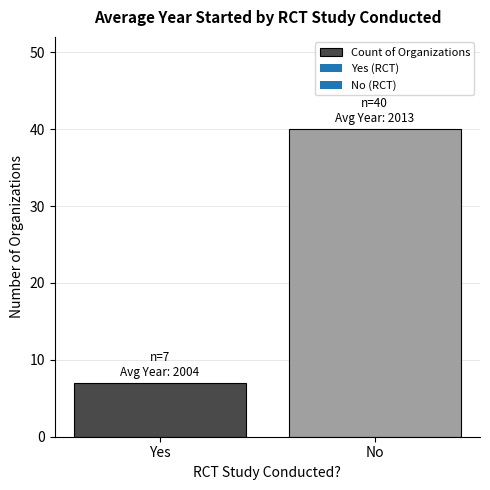

Rank the categories by value from lowest to highest.

Yes, No